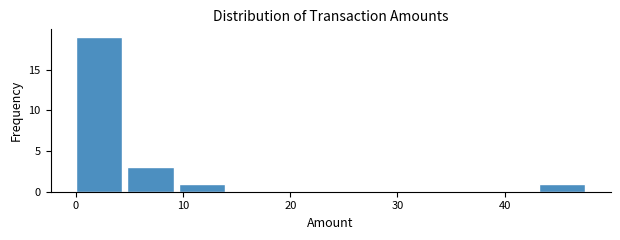

Reading left to right, transcribe this chart: for each bar, give the range it covers on the x-axis and its height. Neither the bar edges nor the heights are printed on the chart, so give them approximately, as read against the axes.

0.0 to 4.8: 19
4.8 to 9.6: 3
9.6 to 14.4: 1
14.4 to 19.2: 0
19.2 to 24.0: 0
24.0 to 28.8: 0
28.8 to 33.6: 0
33.6 to 38.4: 0
38.4 to 43.2: 0
43.2 to 48.0: 1